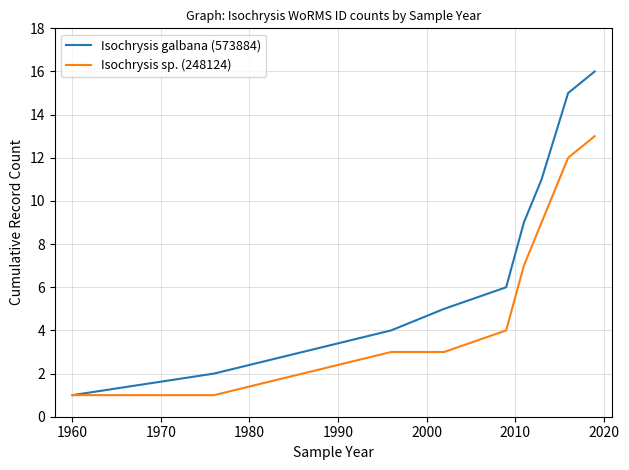

What is the highest value of the Isochrysis galbana (573884) series?

16